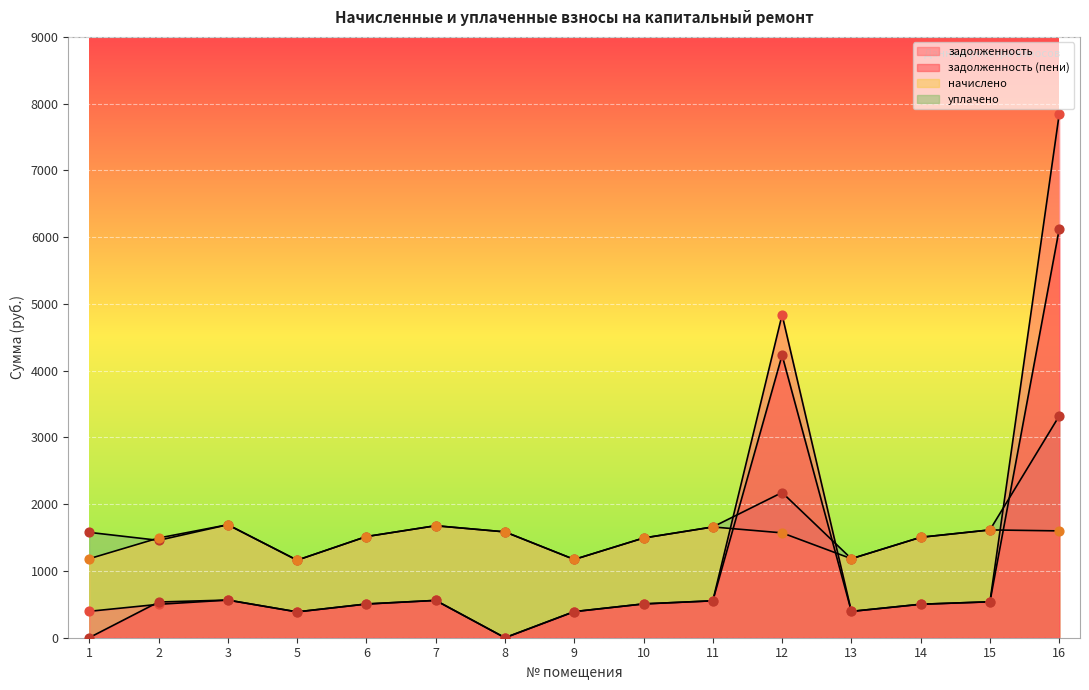

What are all the series names shown in the legend?

задолженность, задолженность (пени), начислено, уплачено